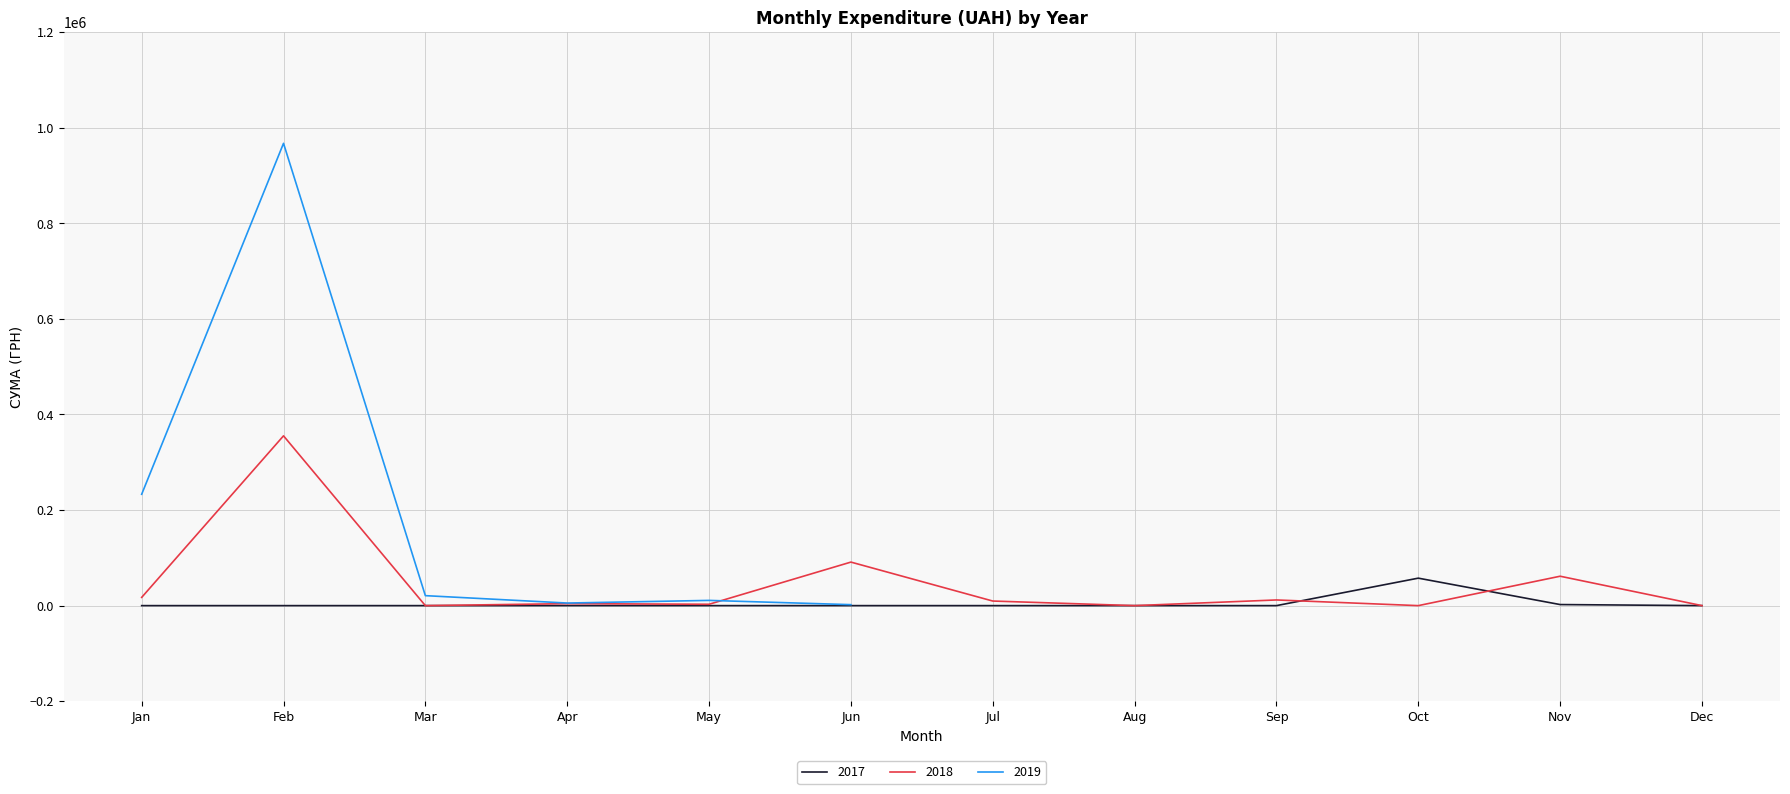

What is the maximum value shown in the chart?

963233.5